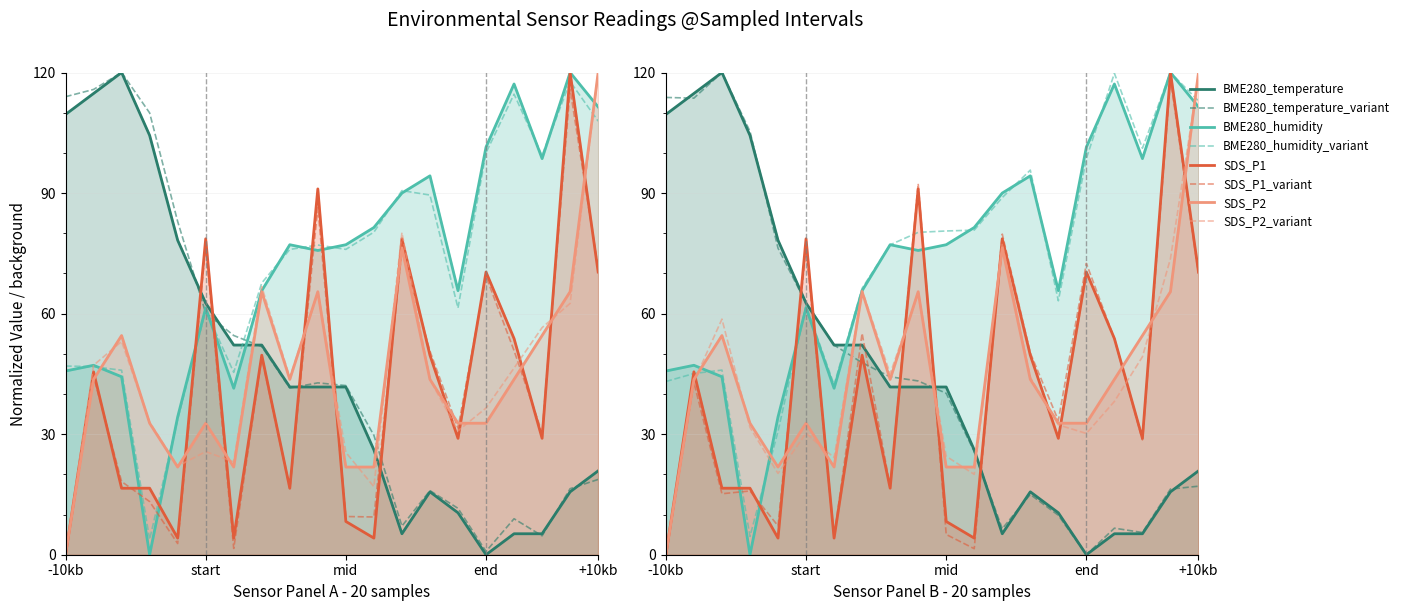

Between 00:01 and 00:25, which series saw the biggest shift?

BME280_temperature